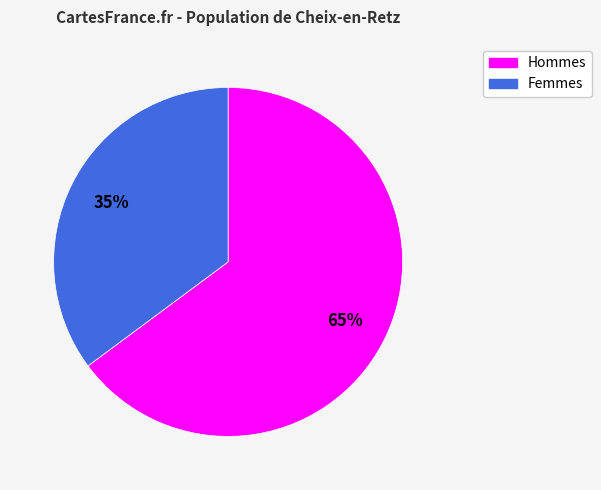

To the nearest percent, what is the average slice percentage?

50%